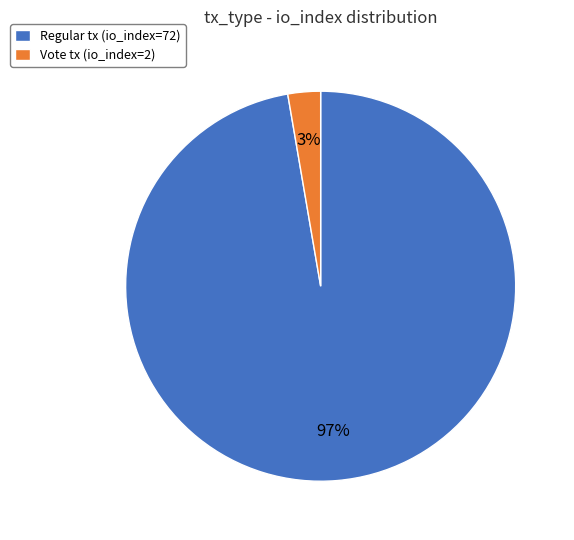

Which slice represents more than half of the pie?

Regular tx (io_index=72)